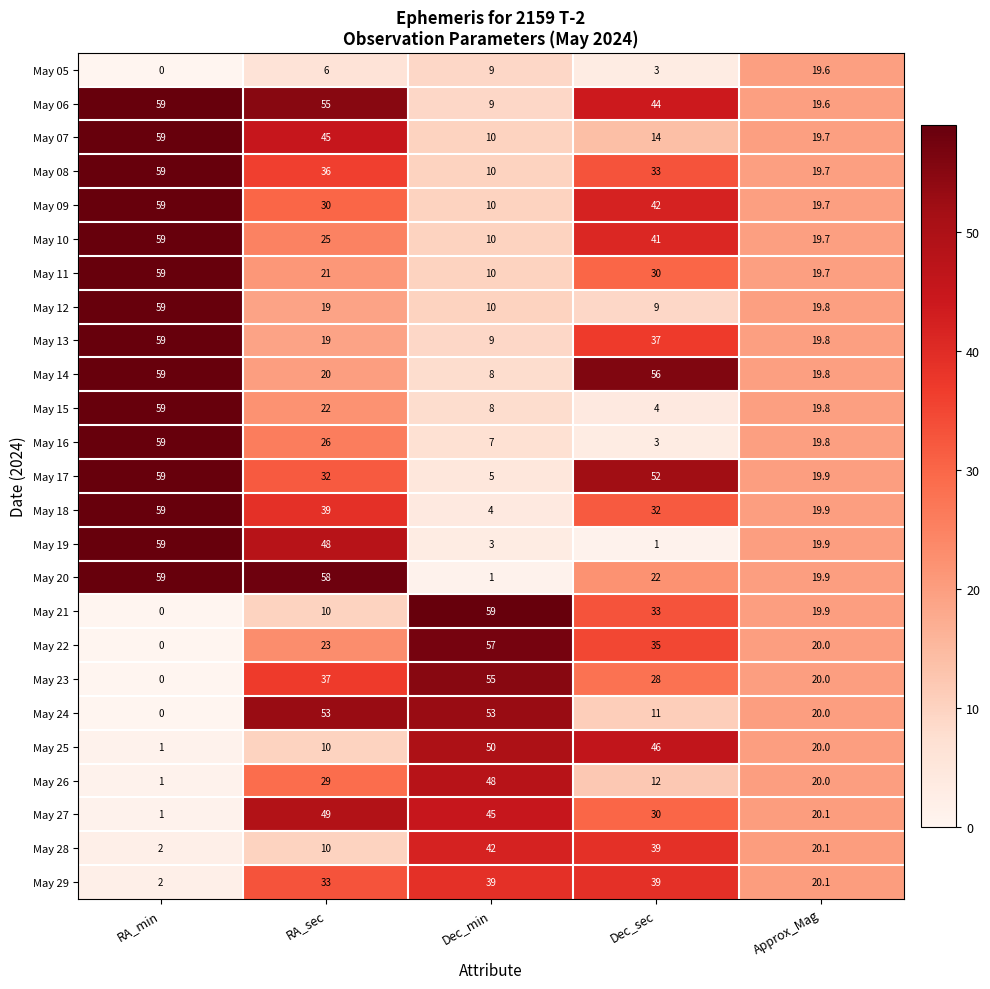

What is the difference between the second highest and minimum values in the May 16 series?

23.0